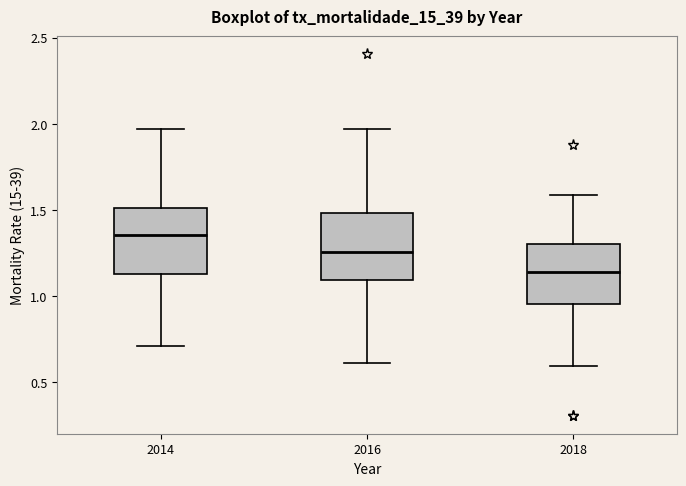

Where does the median line of the box at x = 2016 sit on the y-axis? The values are not printed on the chart, so give them approximately, as read against the axis.

1.25